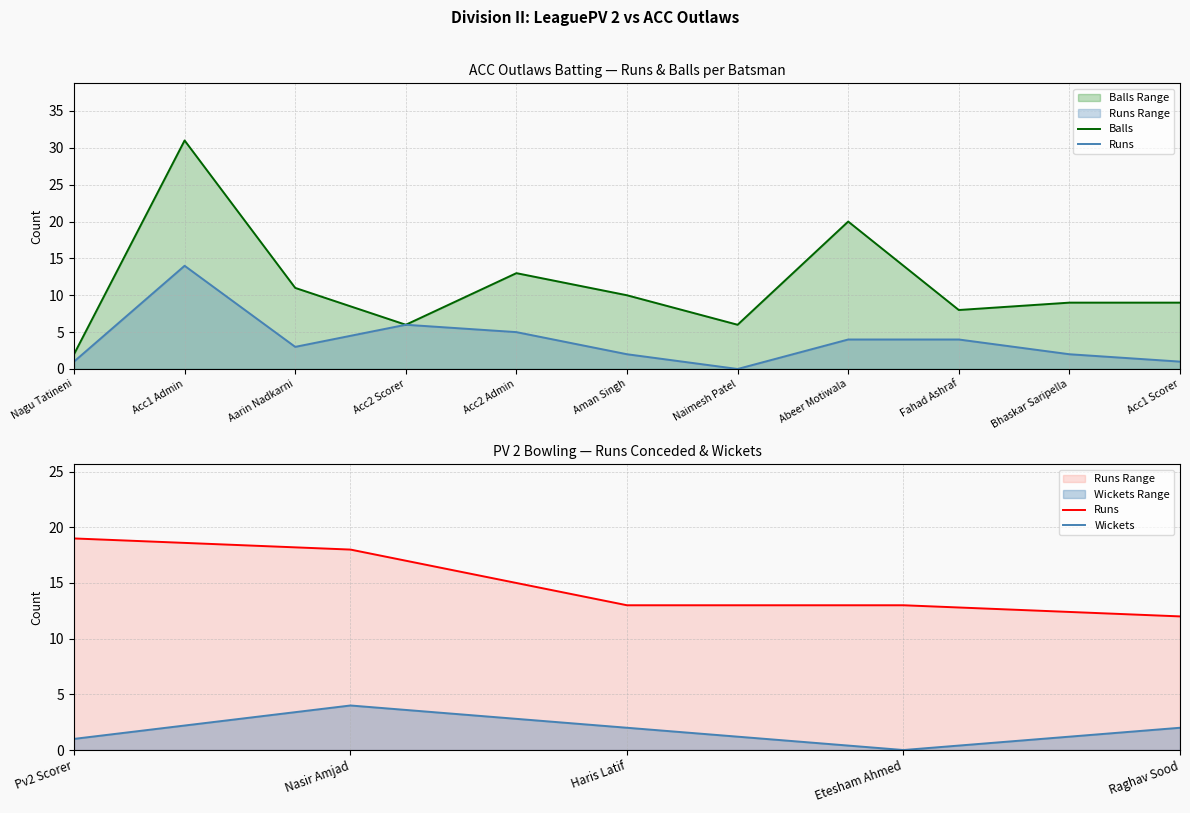

Does the chart have visible grid lines?

Yes